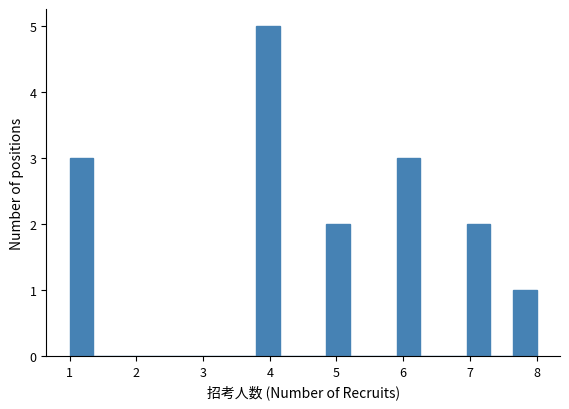

Around what value on the x-axis is the tallest bar? Give the approximate position of its centre, as read against the axis.

4.0